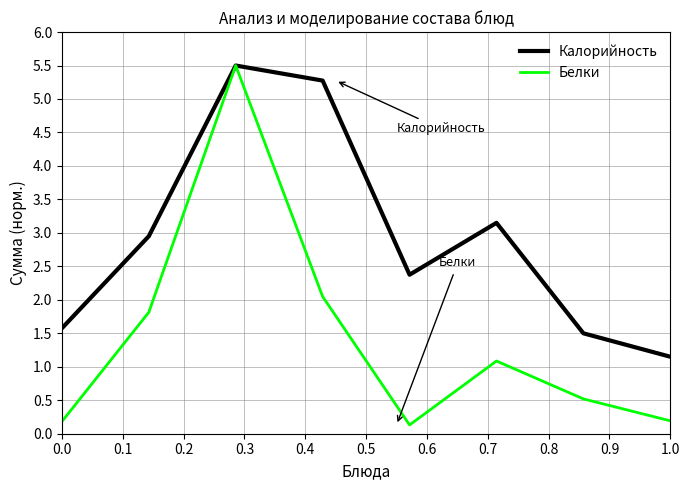

Rank the series by their average value, from lowest to highest.

Белки, Калорийность